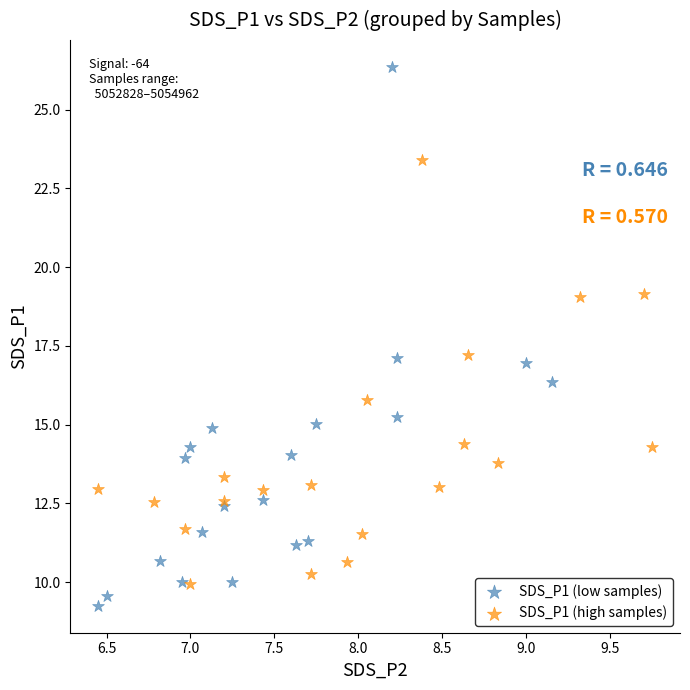

Which series reaches the minimum Y coordinate?

SDS_P1 (low samples)